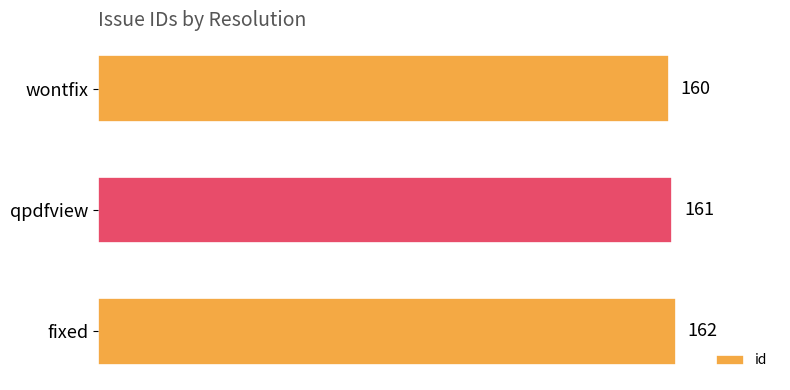

What is the difference between the maximum and minimum values?

2